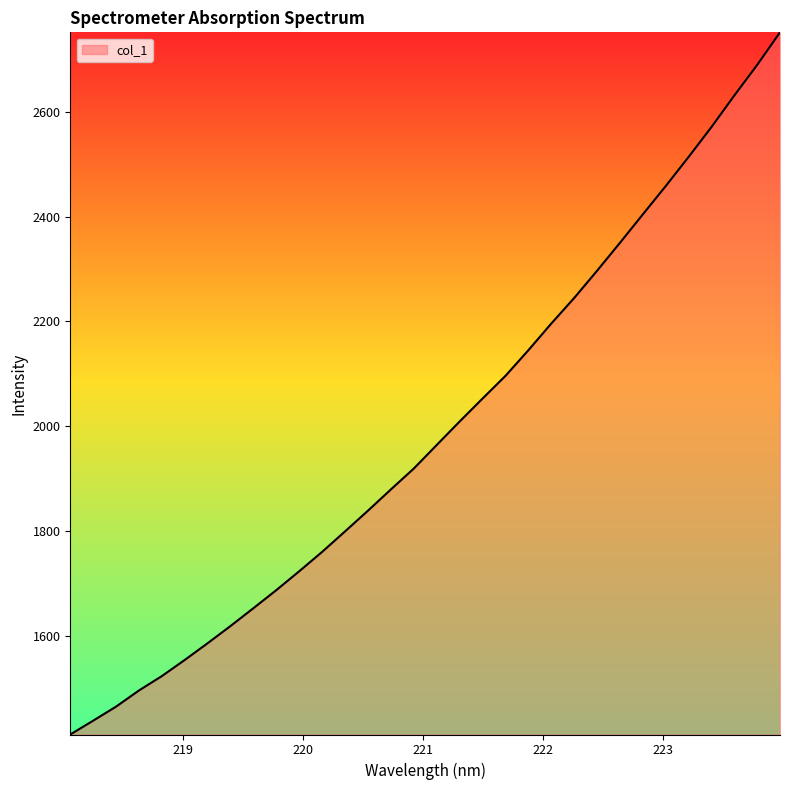

What is the maximum value shown in the chart?

2752.2